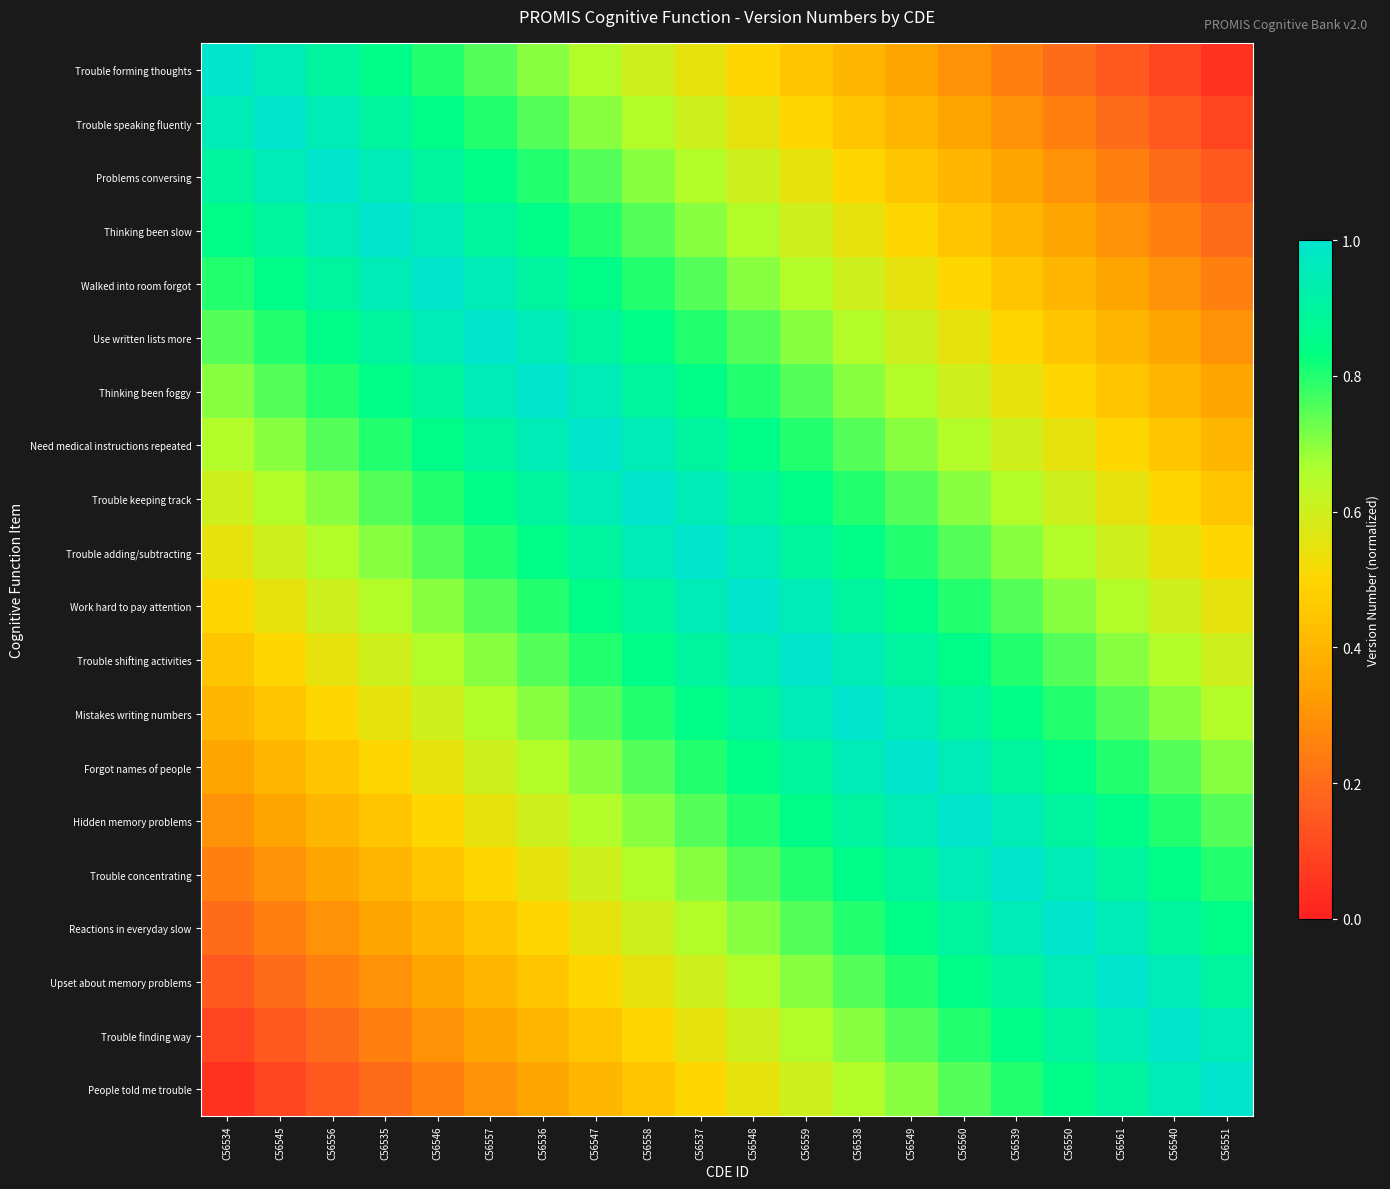

Reading left to right, list all the values displayed in this chart.

Trouble forming thoughts: C56534=1.0	C56545=0.9	C56556=0.9	C56535=0.8	C56546=0.8	C56557=0.8	C56536=0.7	C56547=0.7	C56558=0.6	C56537=0.6	C56548=0.5	C56559=0.4	C56538=0.4	C56549=0.3	C56560=0.3	C56539=0.2	C56550=0.2	C56561=0.2	C56540=0.1	C56551=0.1
Trouble speaking fluently: C56534=0.9	C56545=1.0	C56556=0.9	C56535=0.9	C56546=0.8	C56557=0.8	C56536=0.8	C56547=0.7	C56558=0.7	C56537=0.6	C56548=0.6	C56559=0.5	C56538=0.4	C56549=0.4	C56560=0.3	C56539=0.3	C56550=0.2	C56561=0.2	C56540=0.2	C56551=0.1
Problems conversing: C56534=0.9	C56545=0.9	C56556=1.0	C56535=0.9	C56546=0.9	C56557=0.8	C56536=0.8	C56547=0.8	C56558=0.7	C56537=0.7	C56548=0.6	C56559=0.6	C56538=0.5	C56549=0.4	C56560=0.4	C56539=0.3	C56550=0.3	C56561=0.2	C56540=0.2	C56551=0.2
Thinking been slow: C56534=0.8	C56545=0.9	C56556=0.9	C56535=1.0	C56546=0.9	C56557=0.9	C56536=0.8	C56547=0.8	C56558=0.8	C56537=0.7	C56548=0.7	C56559=0.6	C56538=0.6	C56549=0.5	C56560=0.4	C56539=0.4	C56550=0.3	C56561=0.3	C56540=0.2	C56551=0.2
Walked into room forgot: C56534=0.8	C56545=0.8	C56556=0.9	C56535=0.9	C56546=1.0	C56557=0.9	C56536=0.9	C56547=0.8	C56558=0.8	C56537=0.8	C56548=0.7	C56559=0.7	C56538=0.6	C56549=0.6	C56560=0.5	C56539=0.4	C56550=0.4	C56561=0.3	C56540=0.3	C56551=0.2
Use written lists more: C56534=0.8	C56545=0.8	C56556=0.8	C56535=0.9	C56546=0.9	C56557=1.0	C56536=0.9	C56547=0.9	C56558=0.8	C56537=0.8	C56548=0.8	C56559=0.7	C56538=0.7	C56549=0.6	C56560=0.6	C56539=0.5	C56550=0.4	C56561=0.4	C56540=0.3	C56551=0.3
Thinking been foggy: C56534=0.7	C56545=0.8	C56556=0.8	C56535=0.8	C56546=0.9	C56557=0.9	C56536=1.0	C56547=0.9	C56558=0.9	C56537=0.8	C56548=0.8	C56559=0.8	C56538=0.7	C56549=0.7	C56560=0.6	C56539=0.6	C56550=0.5	C56561=0.4	C56540=0.4	C56551=0.3
Need medical instructions repeated: C56534=0.7	C56545=0.7	C56556=0.8	C56535=0.8	C56546=0.8	C56557=0.9	C56536=0.9	C56547=1.0	C56558=0.9	C56537=0.9	C56548=0.8	C56559=0.8	C56538=0.8	C56549=0.7	C56560=0.7	C56539=0.6	C56550=0.6	C56561=0.5	C56540=0.4	C56551=0.4
Trouble keeping track: C56534=0.6	C56545=0.7	C56556=0.7	C56535=0.8	C56546=0.8	C56557=0.8	C56536=0.9	C56547=0.9	C56558=1.0	C56537=0.9	C56548=0.9	C56559=0.8	C56538=0.8	C56549=0.8	C56560=0.7	C56539=0.7	C56550=0.6	C56561=0.6	C56540=0.5	C56551=0.4
Trouble adding/subtracting: C56534=0.6	C56545=0.6	C56556=0.7	C56535=0.7	C56546=0.8	C56557=0.8	C56536=0.8	C56547=0.9	C56558=0.9	C56537=1.0	C56548=0.9	C56559=0.9	C56538=0.8	C56549=0.8	C56560=0.8	C56539=0.7	C56550=0.7	C56561=0.6	C56540=0.6	C56551=0.5
Work hard to pay attention: C56534=0.5	C56545=0.6	C56556=0.6	C56535=0.7	C56546=0.7	C56557=0.8	C56536=0.8	C56547=0.8	C56558=0.9	C56537=0.9	C56548=1.0	C56559=0.9	C56538=0.9	C56549=0.8	C56560=0.8	C56539=0.8	C56550=0.7	C56561=0.7	C56540=0.6	C56551=0.6
Trouble shifting activities: C56534=0.4	C56545=0.5	C56556=0.6	C56535=0.6	C56546=0.7	C56557=0.7	C56536=0.8	C56547=0.8	C56558=0.8	C56537=0.9	C56548=0.9	C56559=1.0	C56538=0.9	C56549=0.9	C56560=0.8	C56539=0.8	C56550=0.8	C56561=0.7	C56540=0.7	C56551=0.6
Mistakes writing numbers: C56534=0.4	C56545=0.4	C56556=0.5	C56535=0.6	C56546=0.6	C56557=0.7	C56536=0.7	C56547=0.8	C56558=0.8	C56537=0.8	C56548=0.9	C56559=0.9	C56538=1.0	C56549=0.9	C56560=0.9	C56539=0.8	C56550=0.8	C56561=0.8	C56540=0.7	C56551=0.7
Forgot names of people: C56534=0.3	C56545=0.4	C56556=0.4	C56535=0.5	C56546=0.6	C56557=0.6	C56536=0.7	C56547=0.7	C56558=0.8	C56537=0.8	C56548=0.8	C56559=0.9	C56538=0.9	C56549=1.0	C56560=0.9	C56539=0.9	C56550=0.8	C56561=0.8	C56540=0.8	C56551=0.7
Hidden memory problems: C56534=0.3	C56545=0.3	C56556=0.4	C56535=0.4	C56546=0.5	C56557=0.6	C56536=0.6	C56547=0.7	C56558=0.7	C56537=0.8	C56548=0.8	C56559=0.8	C56538=0.9	C56549=0.9	C56560=1.0	C56539=0.9	C56550=0.9	C56561=0.8	C56540=0.8	C56551=0.8
Trouble concentrating: C56534=0.2	C56545=0.3	C56556=0.3	C56535=0.4	C56546=0.4	C56557=0.5	C56536=0.6	C56547=0.6	C56558=0.7	C56537=0.7	C56548=0.8	C56559=0.8	C56538=0.8	C56549=0.9	C56560=0.9	C56539=1.0	C56550=0.9	C56561=0.9	C56540=0.8	C56551=0.8
Reactions in everyday slow: C56534=0.2	C56545=0.2	C56556=0.3	C56535=0.3	C56546=0.4	C56557=0.4	C56536=0.5	C56547=0.6	C56558=0.6	C56537=0.7	C56548=0.7	C56559=0.8	C56538=0.8	C56549=0.8	C56560=0.9	C56539=0.9	C56550=1.0	C56561=0.9	C56540=0.9	C56551=0.8
Upset about memory problems: C56534=0.2	C56545=0.2	C56556=0.2	C56535=0.3	C56546=0.3	C56557=0.4	C56536=0.4	C56547=0.5	C56558=0.6	C56537=0.6	C56548=0.7	C56559=0.7	C56538=0.8	C56549=0.8	C56560=0.8	C56539=0.9	C56550=0.9	C56561=1.0	C56540=0.9	C56551=0.9
Trouble finding way: C56534=0.1	C56545=0.2	C56556=0.2	C56535=0.2	C56546=0.3	C56557=0.3	C56536=0.4	C56547=0.4	C56558=0.5	C56537=0.6	C56548=0.6	C56559=0.7	C56538=0.7	C56549=0.8	C56560=0.8	C56539=0.8	C56550=0.9	C56561=0.9	C56540=1.0	C56551=0.9
People told me trouble: C56534=0.1	C56545=0.1	C56556=0.2	C56535=0.2	C56546=0.2	C56557=0.3	C56536=0.3	C56547=0.4	C56558=0.4	C56537=0.5	C56548=0.6	C56559=0.6	C56538=0.7	C56549=0.7	C56560=0.8	C56539=0.8	C56550=0.8	C56561=0.9	C56540=0.9	C56551=1.0